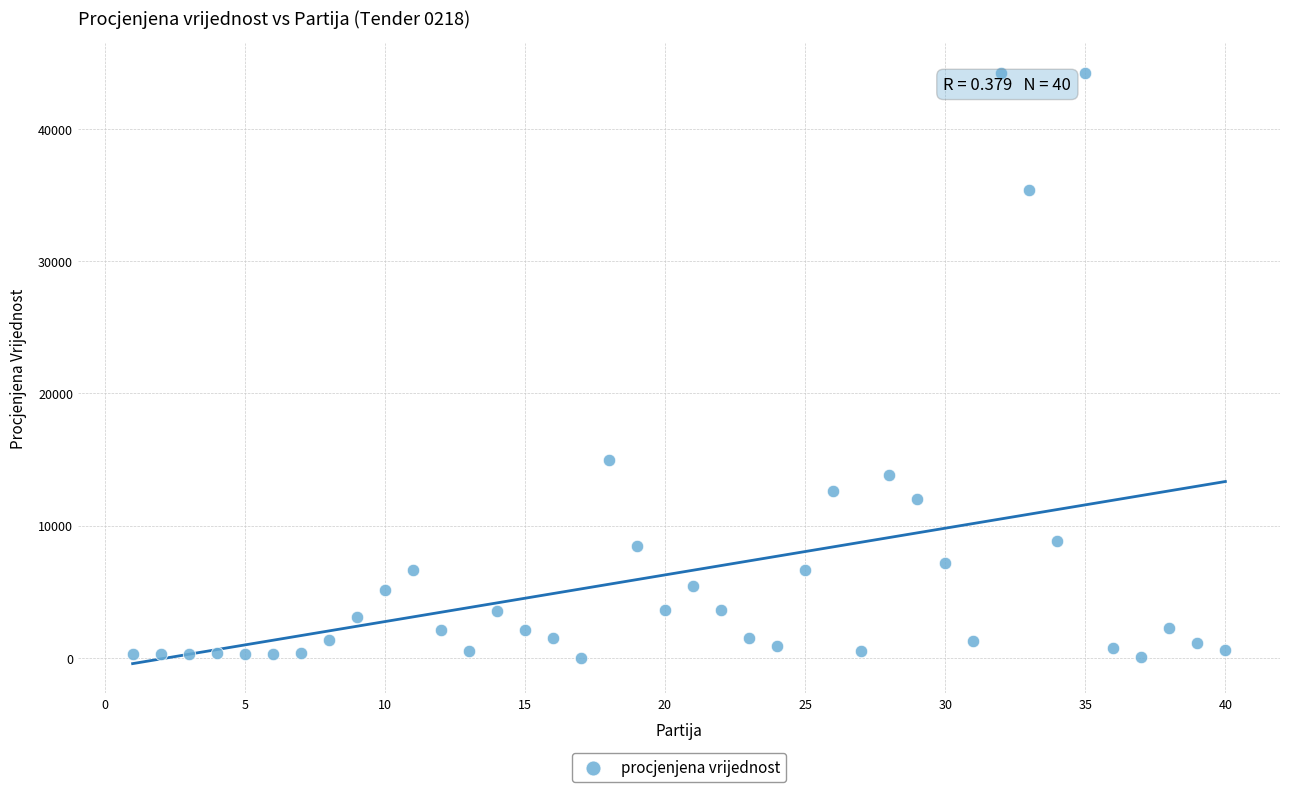

What Y value in the scatter plot is closest to 22125?

15000.0